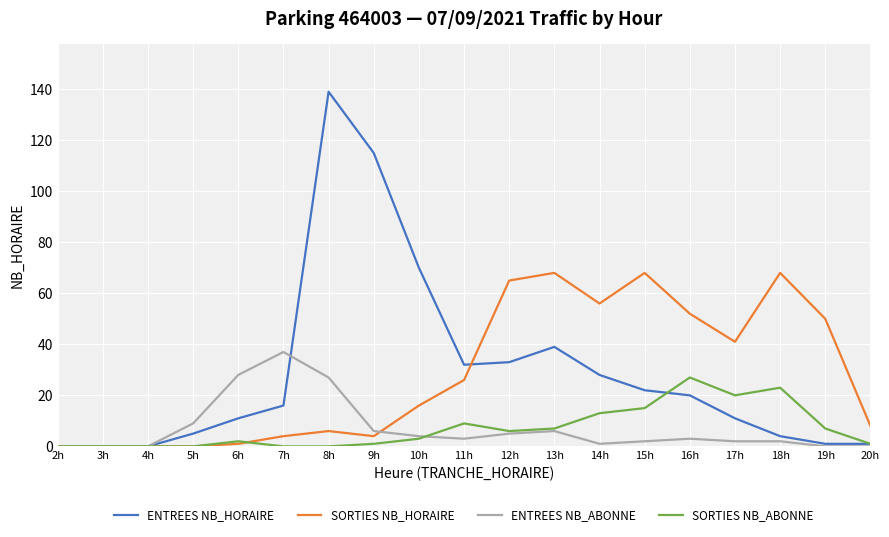

Which category has the highest value across all series?

8h